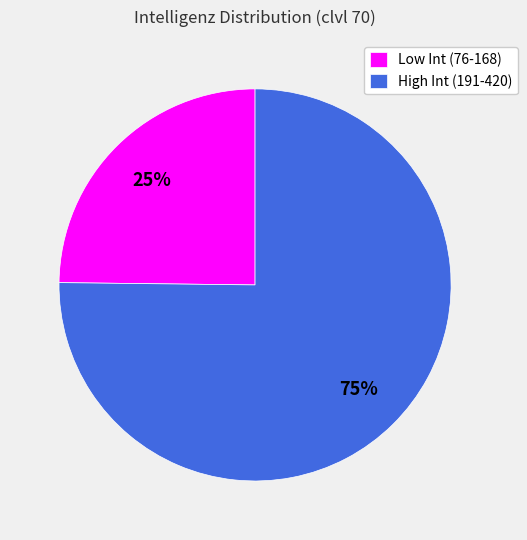

How many segments does this pie chart have?

2